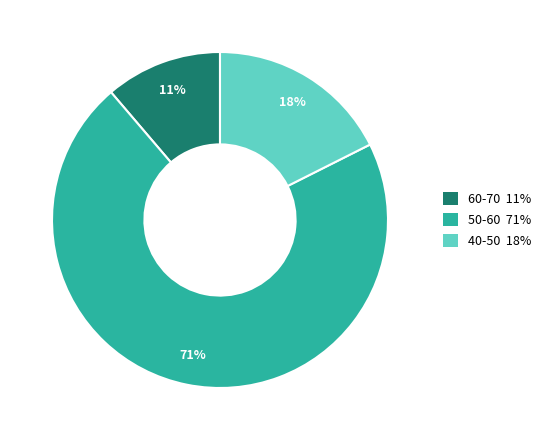

To the nearest percent, what is the difference between the largest and smallest slice percentages?

60%